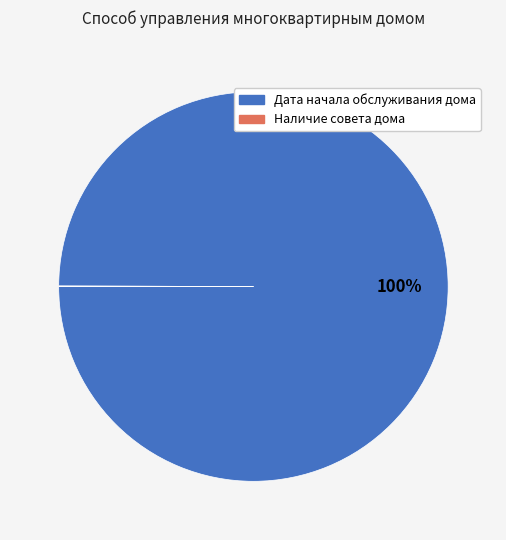

Is it true that Дата начала обслуживания дома is 85% of the pie?

False